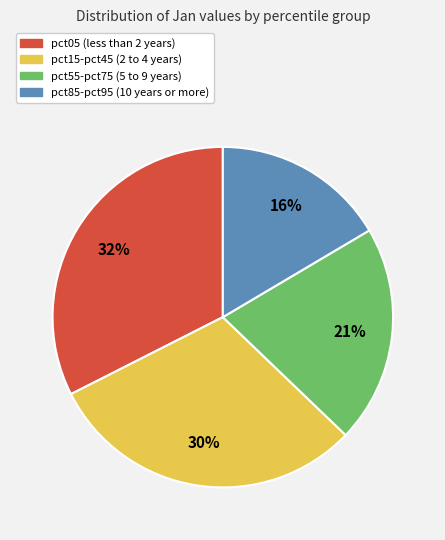

To the nearest percent, what is the average slice percentage?

25%